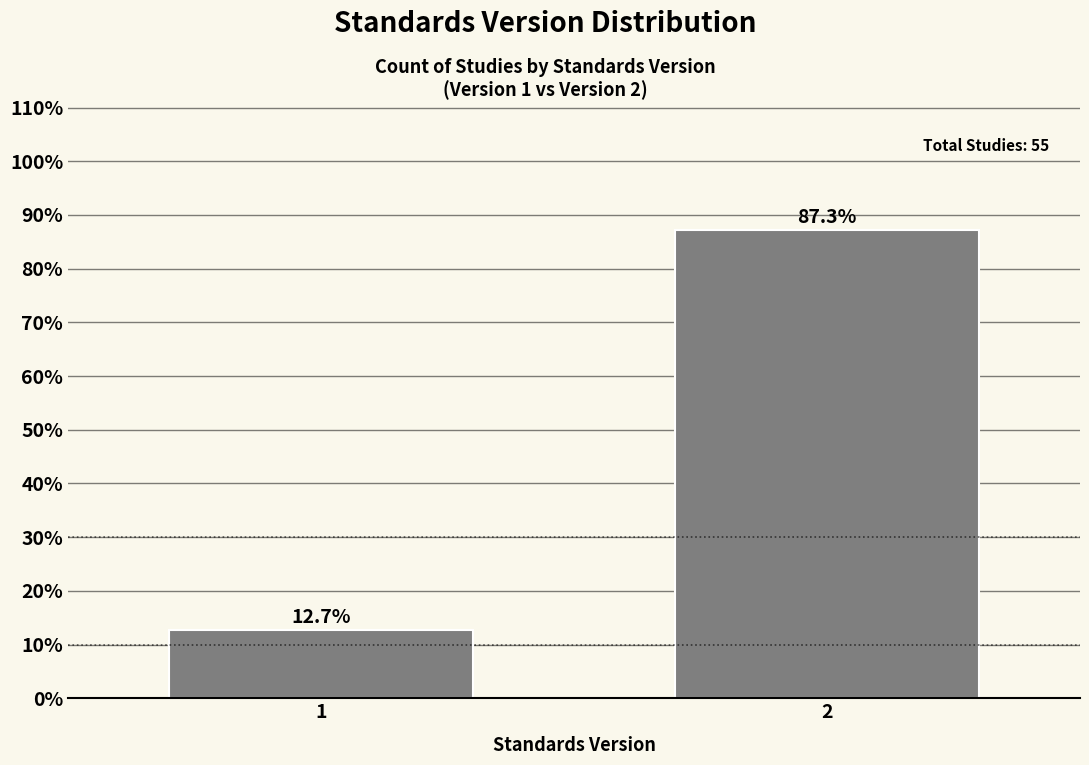

Reading left to right, what are all the values shown in this chart?

1=12.7	2=87.3